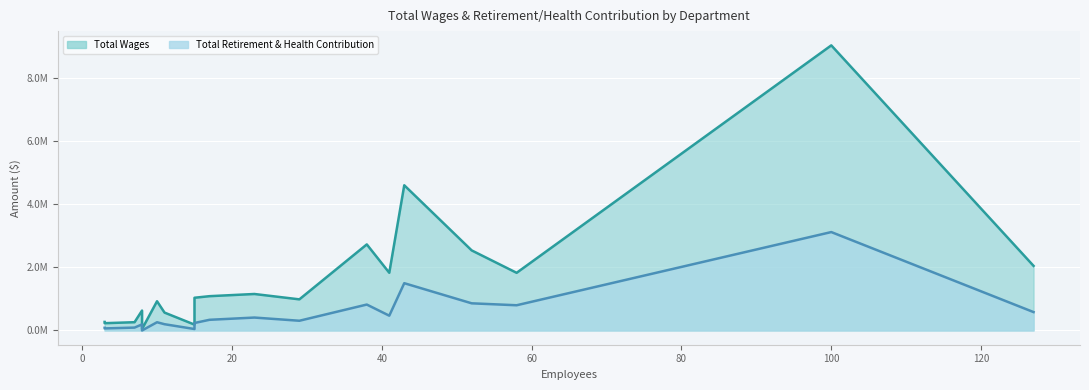

Reading left to right, list all the values displayed in this chart.

Total Wages: Police=9029759	Fire=4598721	Wastewater - Treatment Plant=2725613	Solid Waste - Collections=2535850	Parks And Community Services=2045944	Public Works Administration=1827338	Library=1825860	Water - Customer Services=1155322	Community Development=1085931	City Manager=1036097	Water - Field Services=985442	Finance=925185	Information Services=631155	Airport=566193	Municipal Service Center=422206	City Clerk=270529	Central Building Maintenance=261783	Redevelopment Successor Agency=230564	Police Activities League=185565	City Council=46714
Total Retirement & Health Contribution: Police=3116766	Fire=1497349	Wastewater - Treatment Plant=820746	Solid Waste - Collections=859891	Parks And Community Services=582145	Public Works Administration=468438	Library=798441	Water - Customer Services=408949	Community Development=337659	City Manager=236477	Water - Field Services=307663	Finance=260497	Information Services=192435	Airport=198260	Municipal Service Center=138821	City Clerk=83526	Central Building Maintenance=91139	Redevelopment Successor Agency=64806	Police Activities League=45912	City Council=0